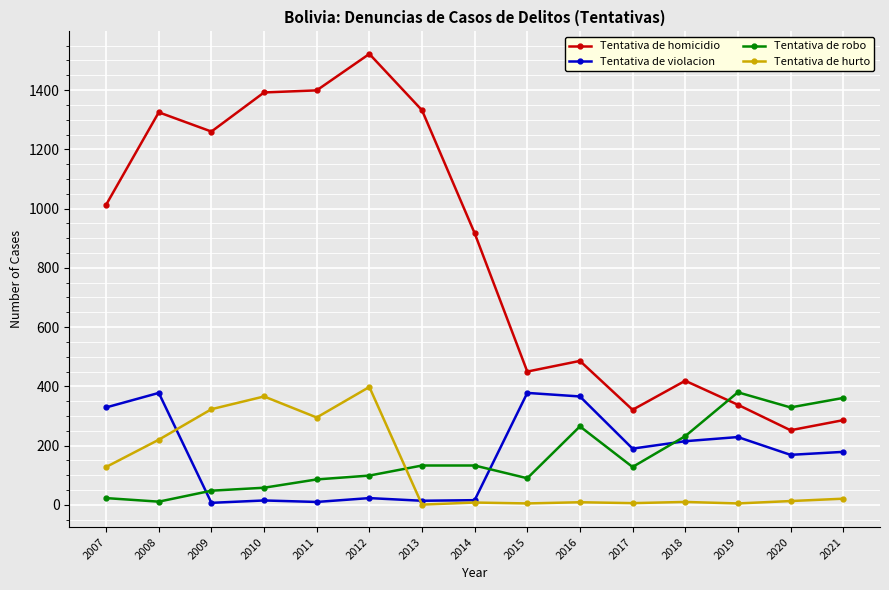

What is the sum of all Tentativa de homicidio values?

12712